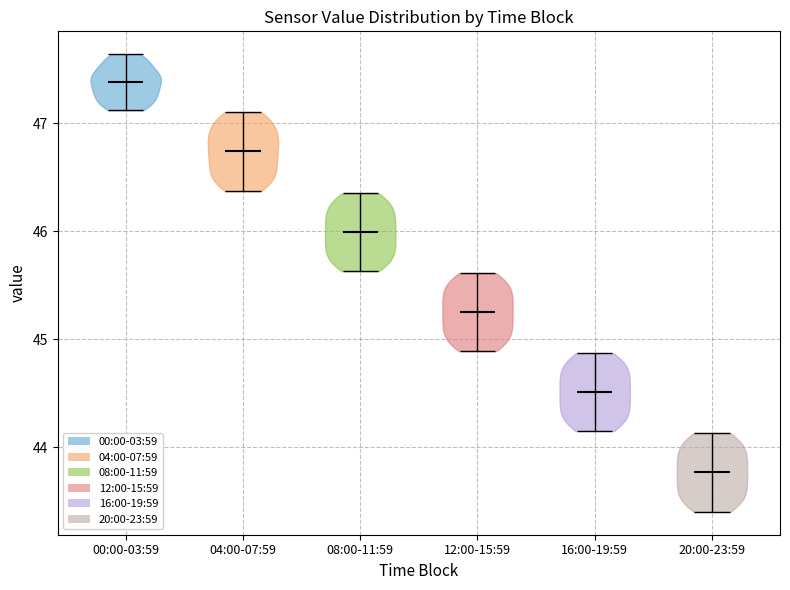

Where does the median line of the violin for 20:00-23:59 sit on the y-axis? The values are not printed on the chart, so give them approximately, as read against the axis.

43.8